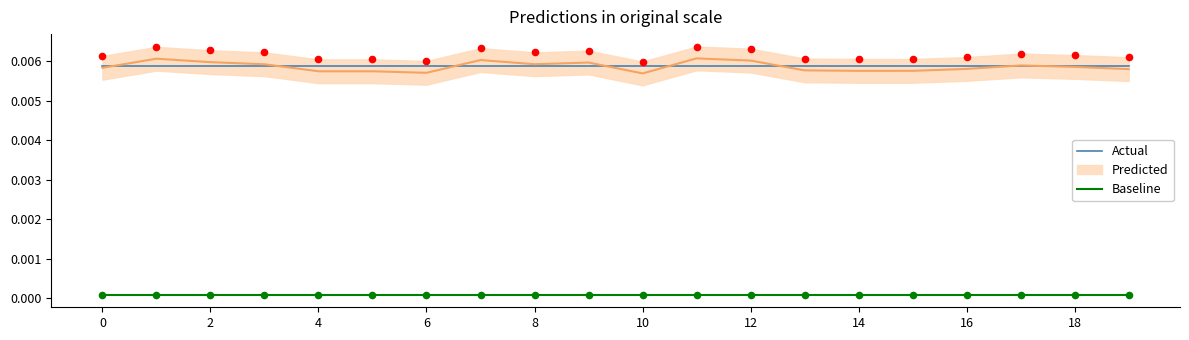

Which series reaches the minimum Y coordinate?

Baseline